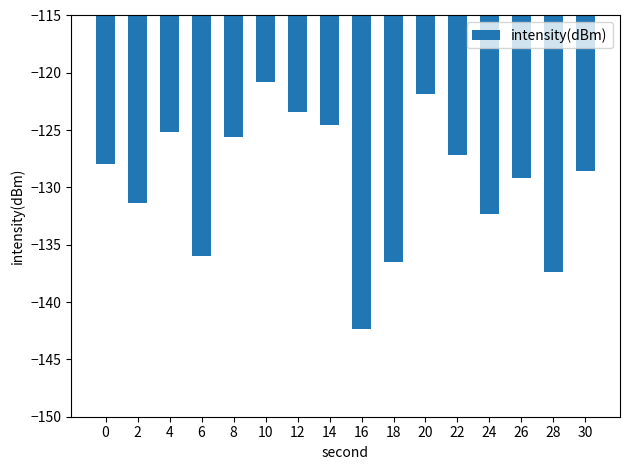

Reading right to left, extract all data points from this chart.

-128.5	-137.4	-129.2	-132.3	-127.2	-121.8	-136.5	-142.3	-124.6	-123.4	-120.8	-125.6	-136.0	-125.1	-131.4	-128.0